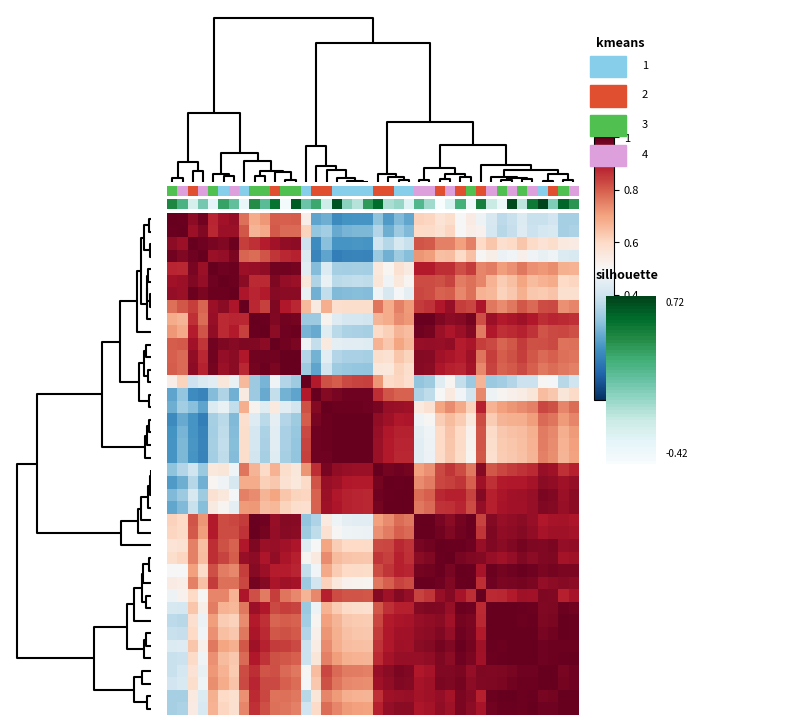

At how many categories does at least one series exceed 0?

40